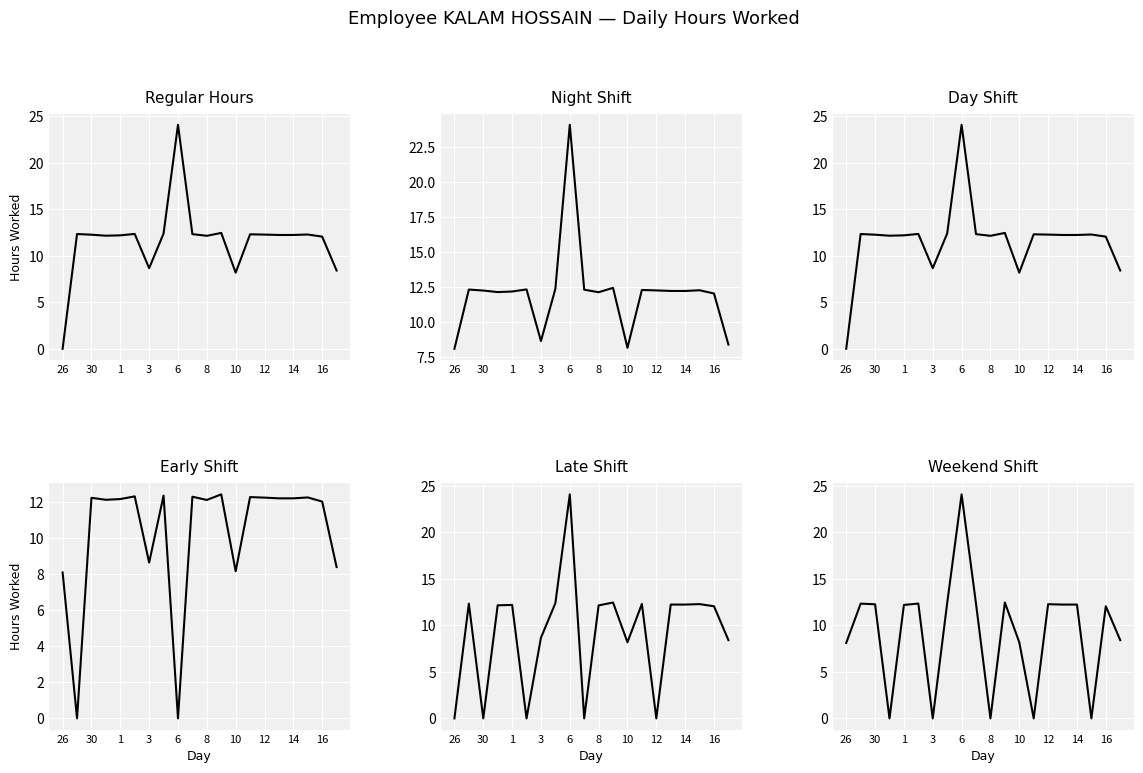

What is the highest value of the Weekend Shift series?

24.1